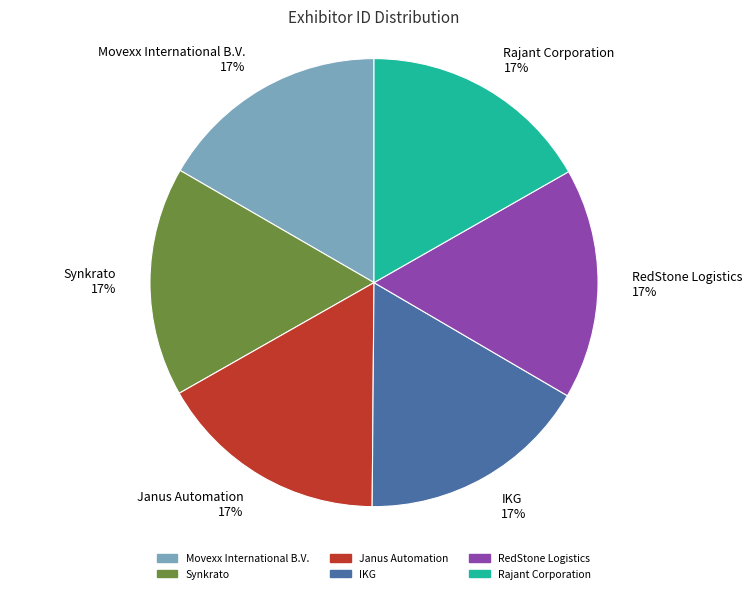

What is the ratio of the value at Movexx International B.V. to the value at Janus Automation?

1.0